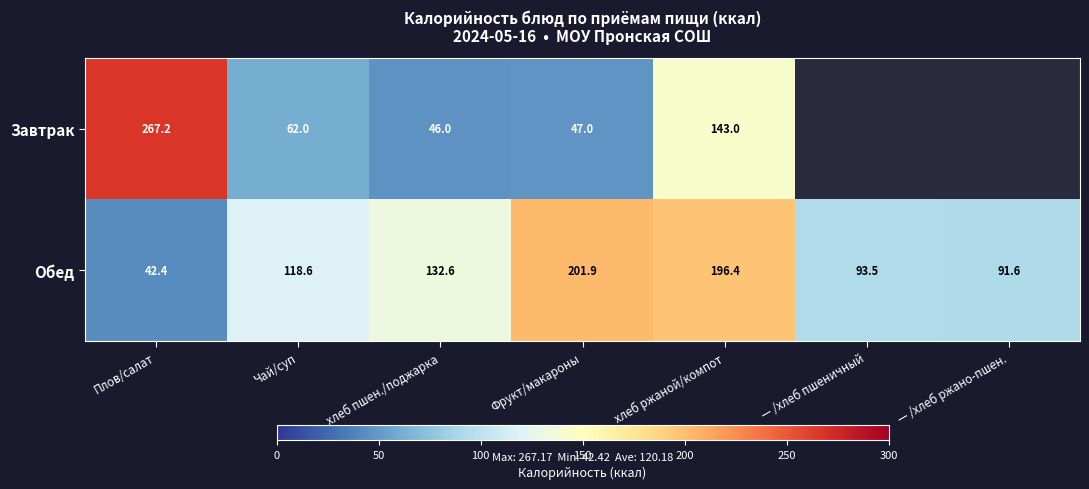

What is the spread (max minus min) of values at Чай/суп?

56.6